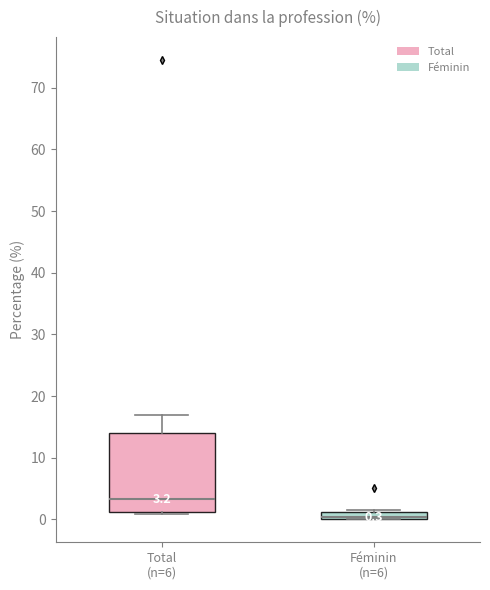

Comparing the boxes themselves (not the whiskers), which one is the tallest?

Total (n=6)